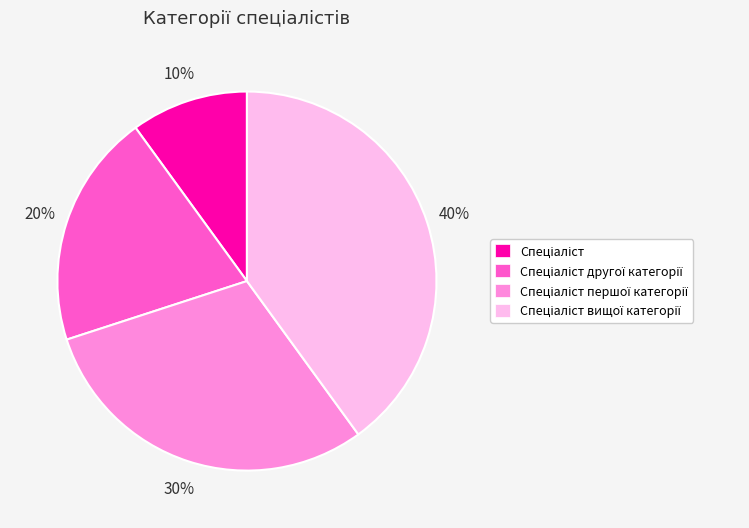

To the nearest percent, what is the difference between the largest and smallest slice percentages?

30%